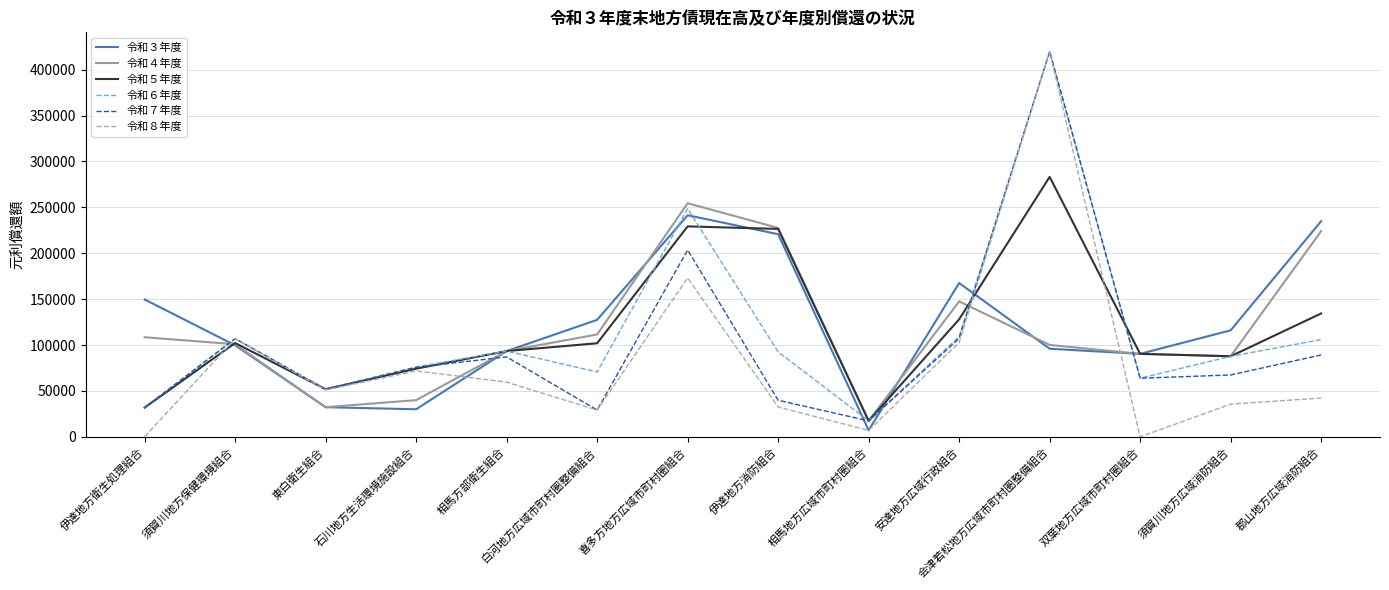

Rank the series at 喜多方地方広域市町村圏組合 from highest to lowest value.

令和４年度, 令和６年度, 令和３年度, 令和５年度, 令和７年度, 令和８年度